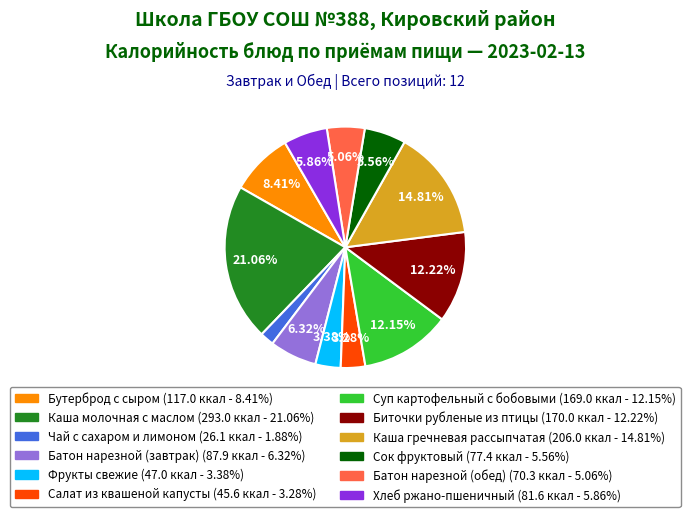

Which category has the smallest portion of the pie?

Чай с сахаром и лимоном